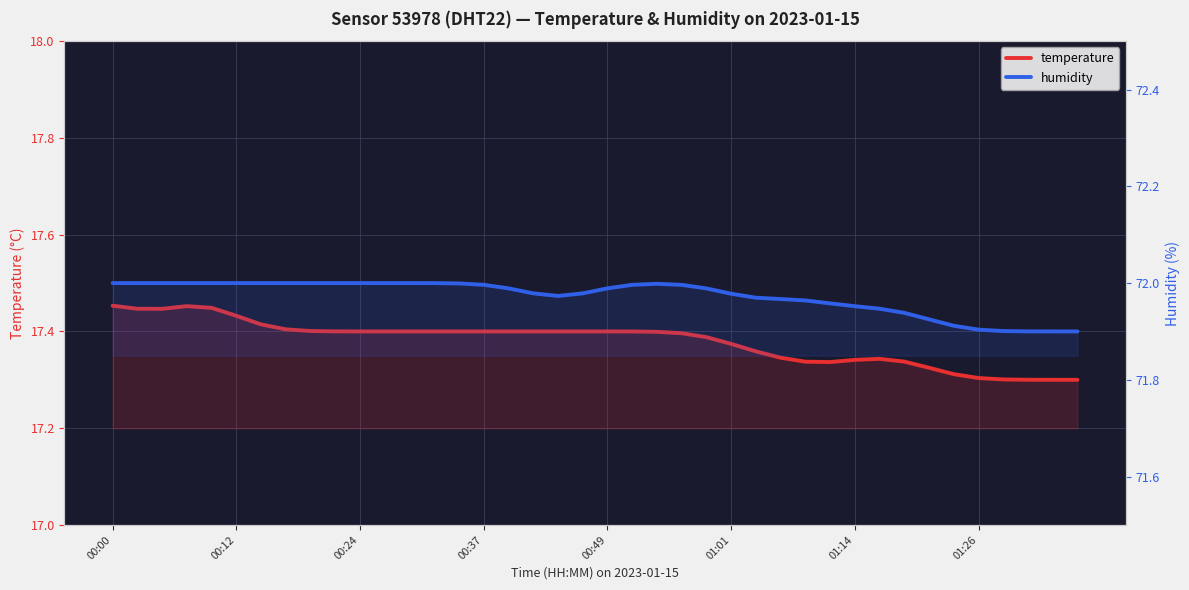

Which series has the widest spread of values?

temperature